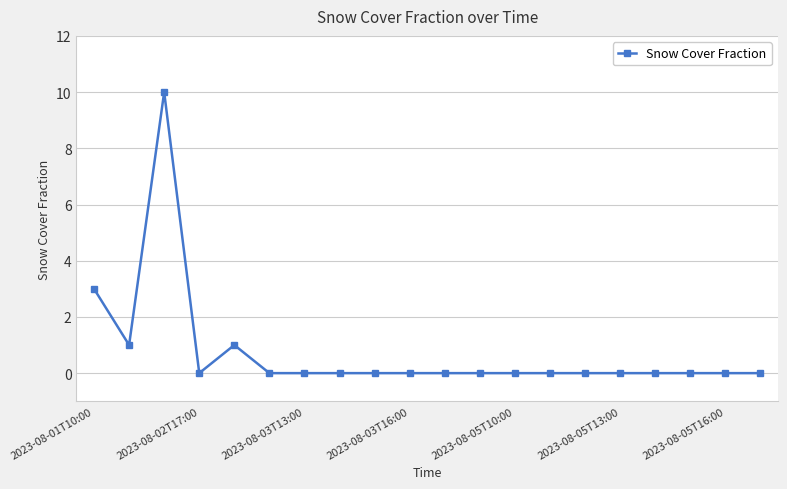

What is the difference between the second highest and minimum values?

3